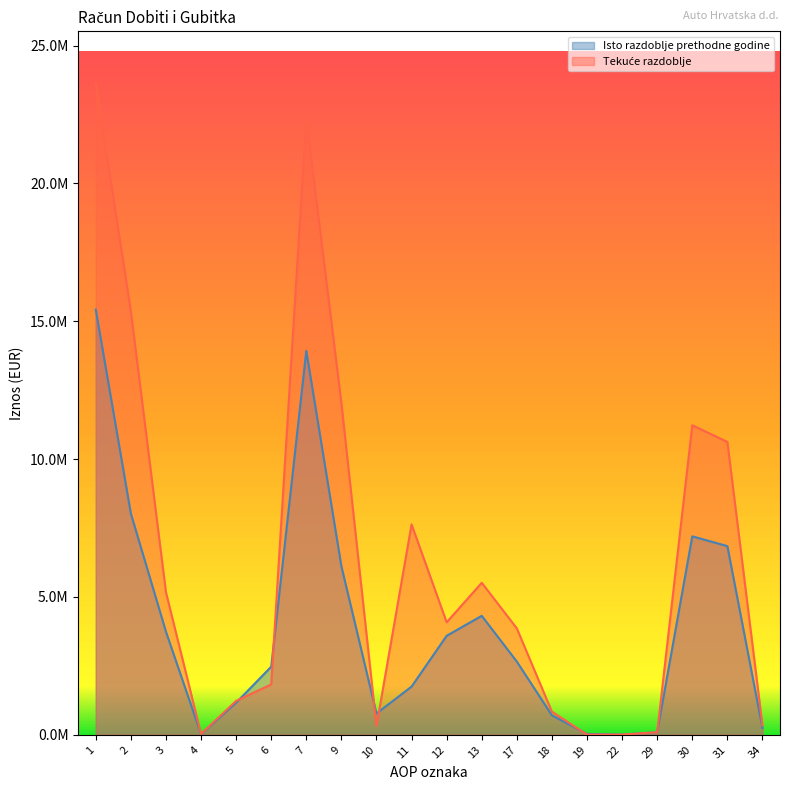

At 6, list the series in order from largest to smallest.

Isto razdoblje prethodne godine, Tekuće razdoblje